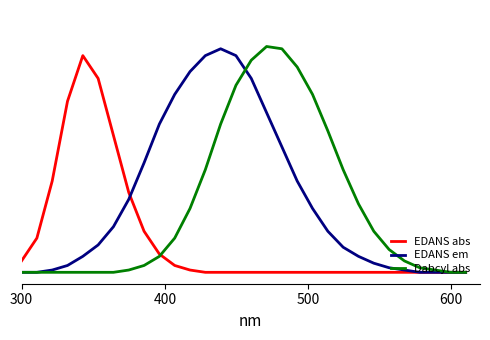

Which series has the largest range (max minus min)?

Dabcyl abs